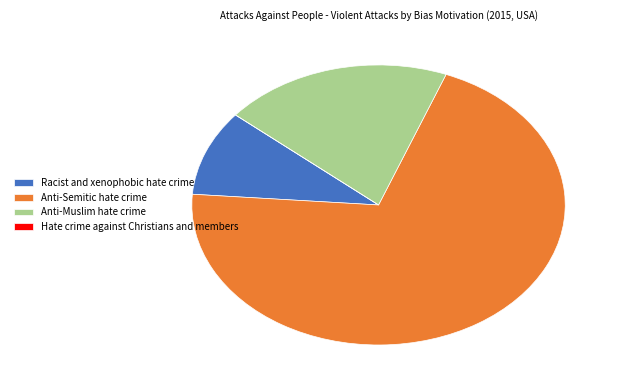

Does Racist and xenophobic hate crime account for over 50% of the chart?

No